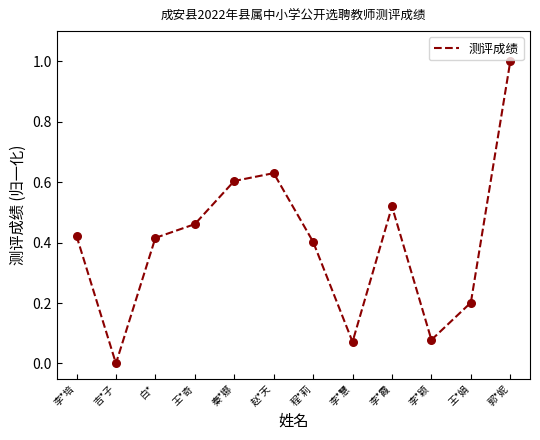

What is the change in value from 赵*天 to 王*娟?

-0.4